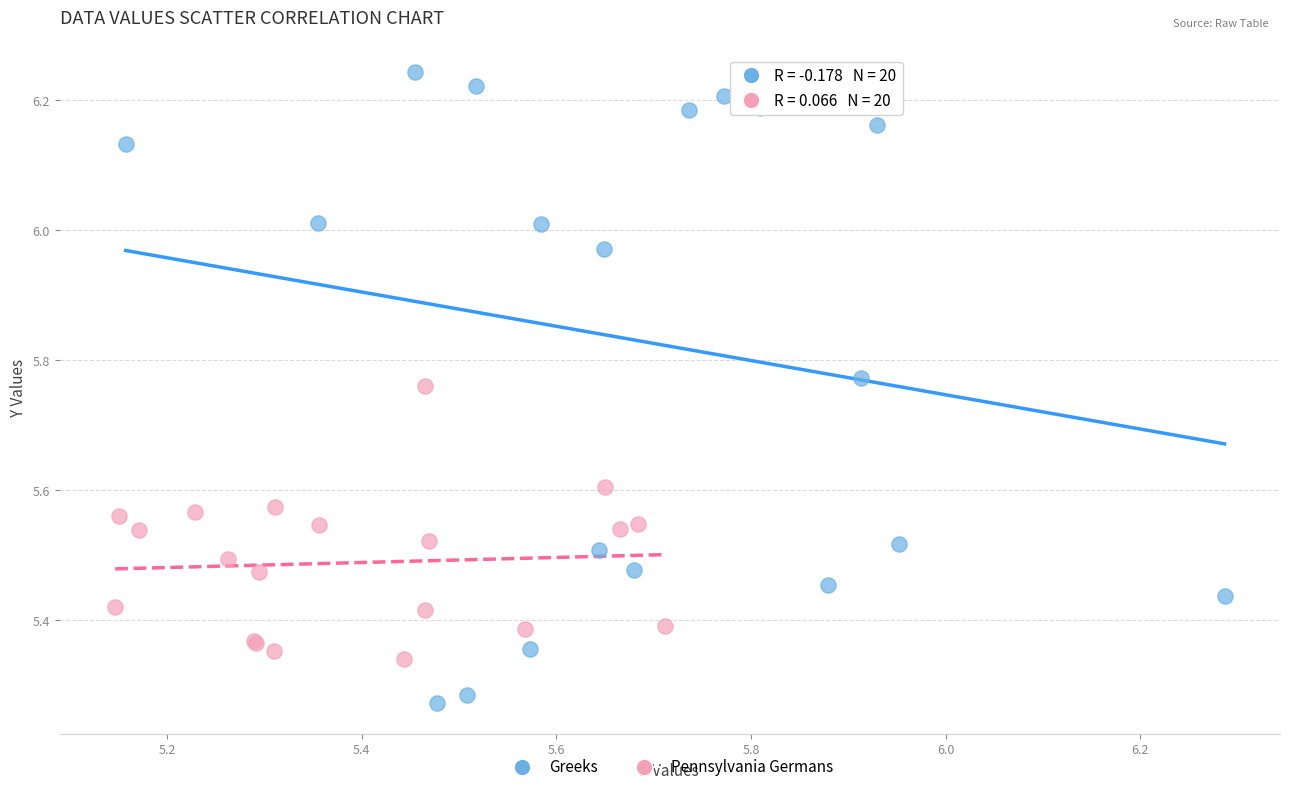

Which series contains the highest Y value?

Greeks